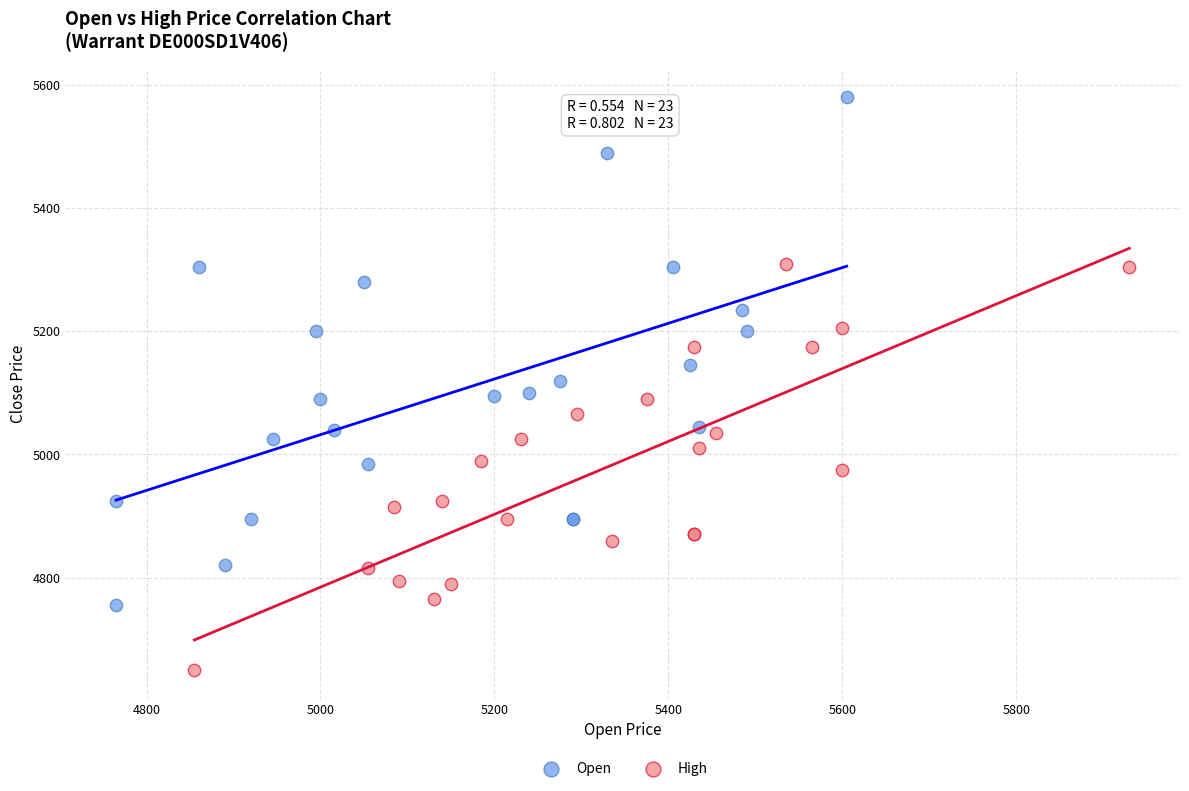

Which series contains the highest Y value?

Open